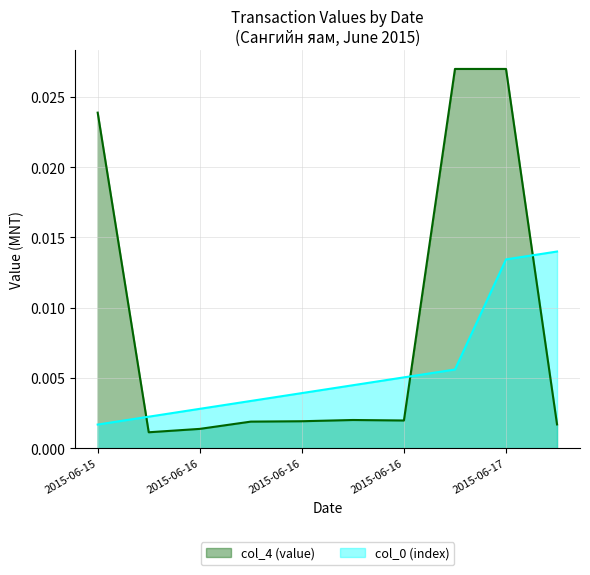

Where is the first local maximum for col_4 (value)?

2015-06-16